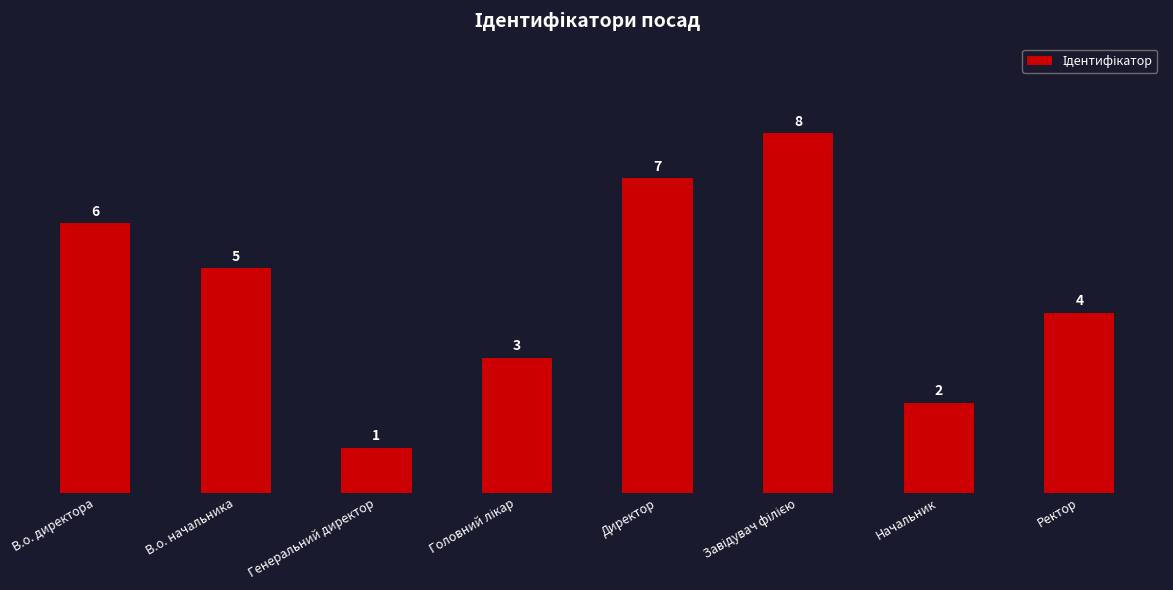

What is the ratio of the value at В.о. директора to the value at Ректор?

1.5